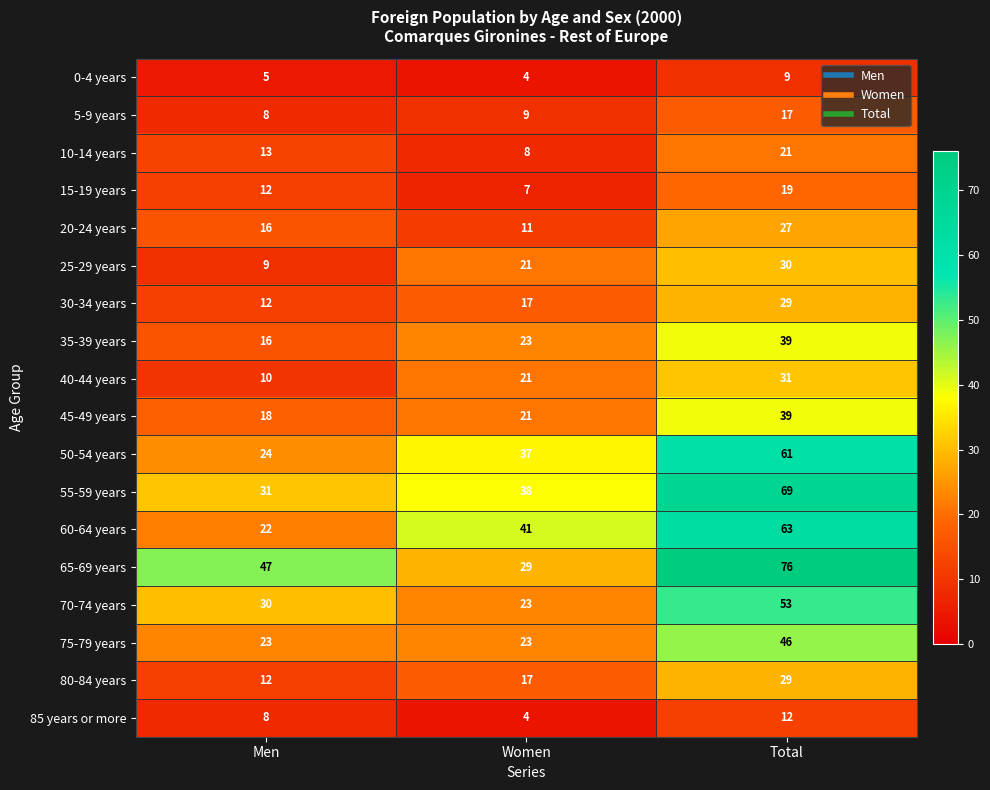

What is the smallest value displayed?

4